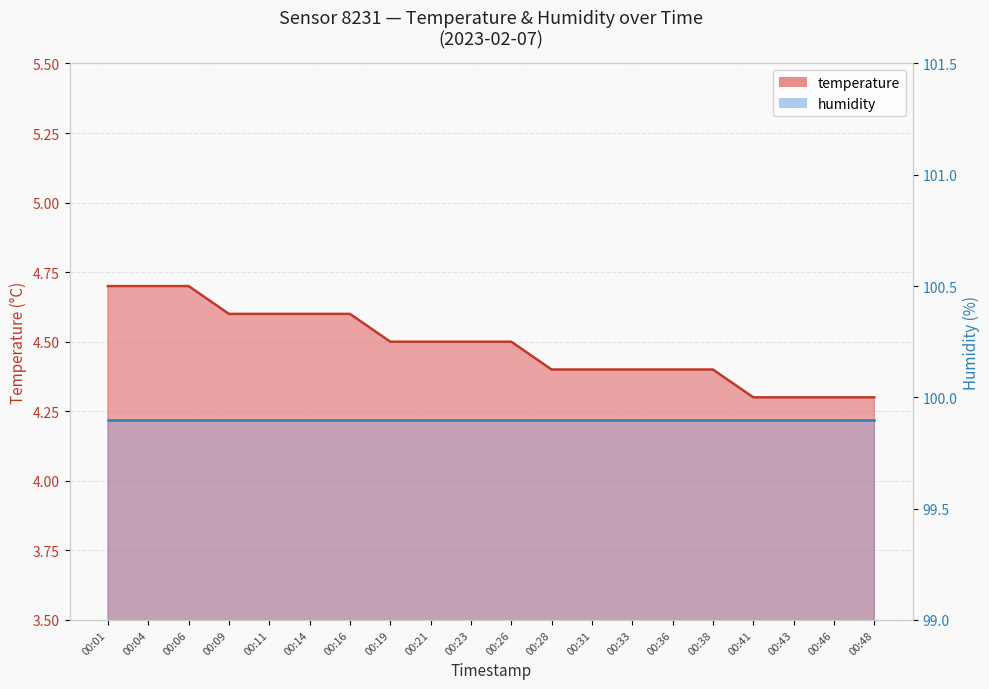

At which category does the chart reach its minimum across all series?

00:41